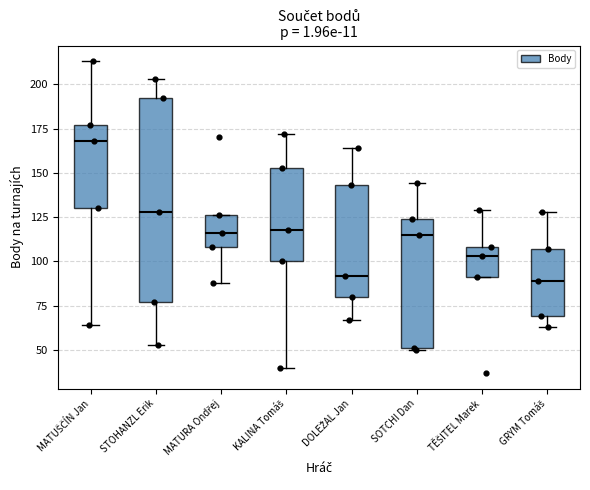

Reading left to right, read every box against the y-axis: the position of its median line, the range the box covers, and the ends of its whiskers. The values are not printed on the chart, so give them approximately, as read against the axis.

MATUŠČÍN Jan: median 170, box 130 to 175, whiskers 65 to 215
STOHANZL Erik: median 130, box 75 to 190, whiskers 55 to 205
MATURA Ondřej: median 115, box 110 to 125, whiskers 90 to 125
KALINA Tomáš: median 120, box 100 to 155, whiskers 40 to 170
DOLEŽAL Jan: median 90, box 80 to 145, whiskers 65 to 165
SOTCHI Dan: median 115, box 50 to 125, whiskers 50 to 145
TĚŠITEL Marek: median 105, box 90 to 110, whiskers 90 to 130
GRYM Tomáš: median 90, box 70 to 105, whiskers 65 to 130